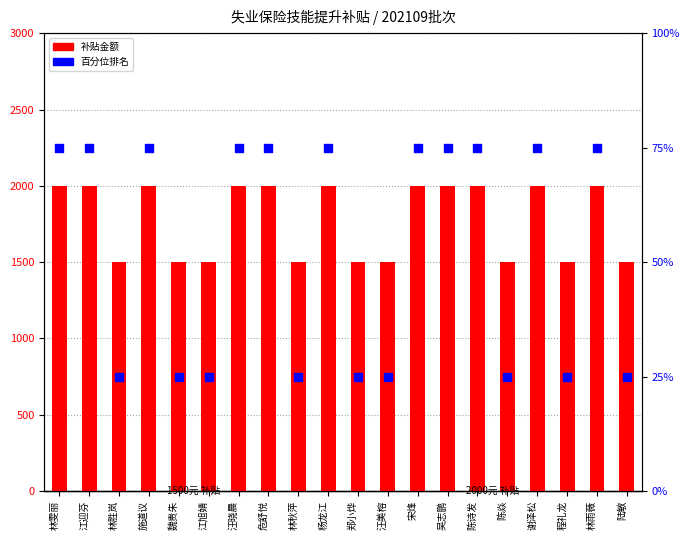

At which category is the sum across all series the highest?

林雯丽